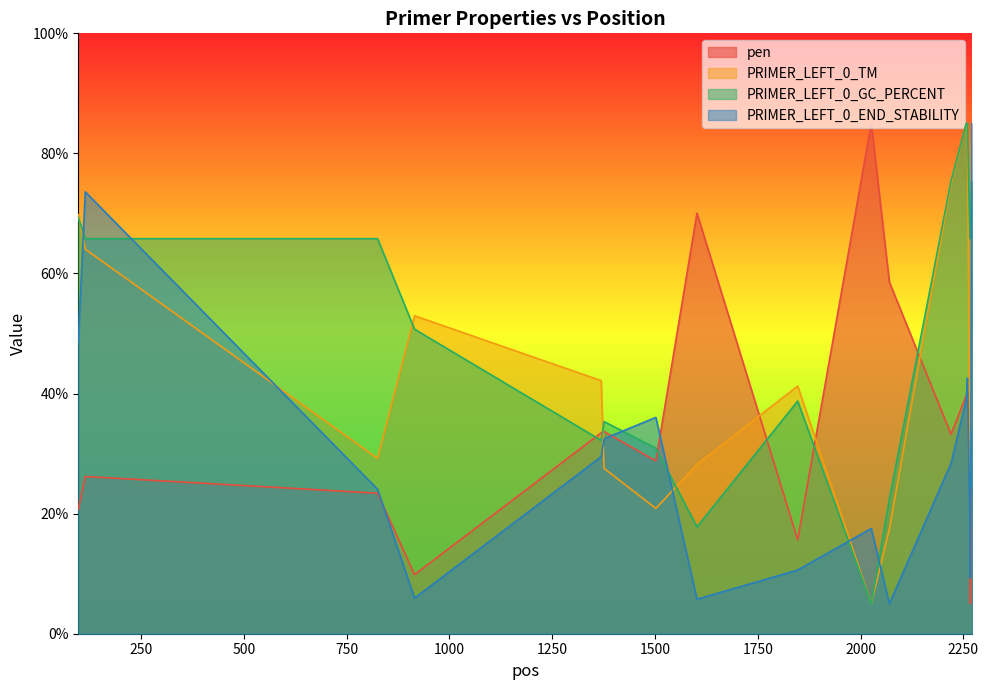

Where does the PRIMER_LEFT_0_GC_PERCENT series first go above 65?

97